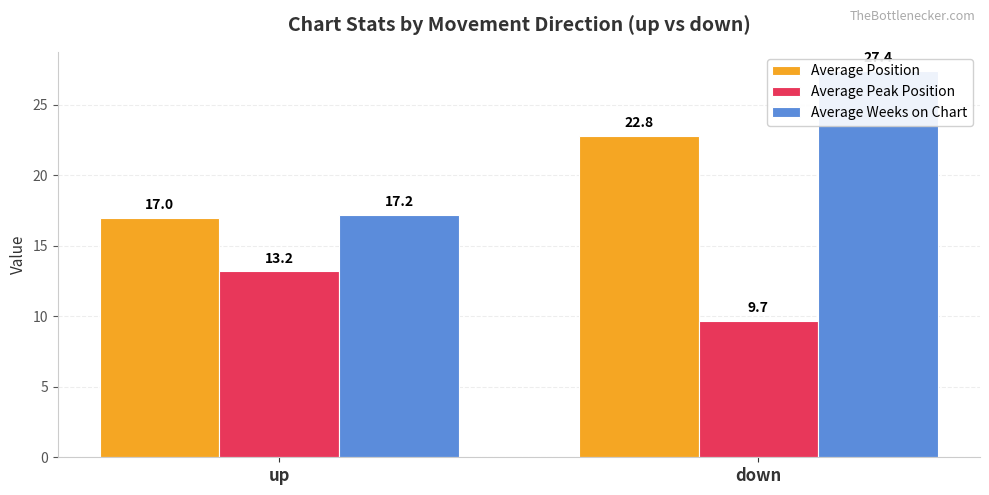

Which category has the highest value in the Average Position series?

down